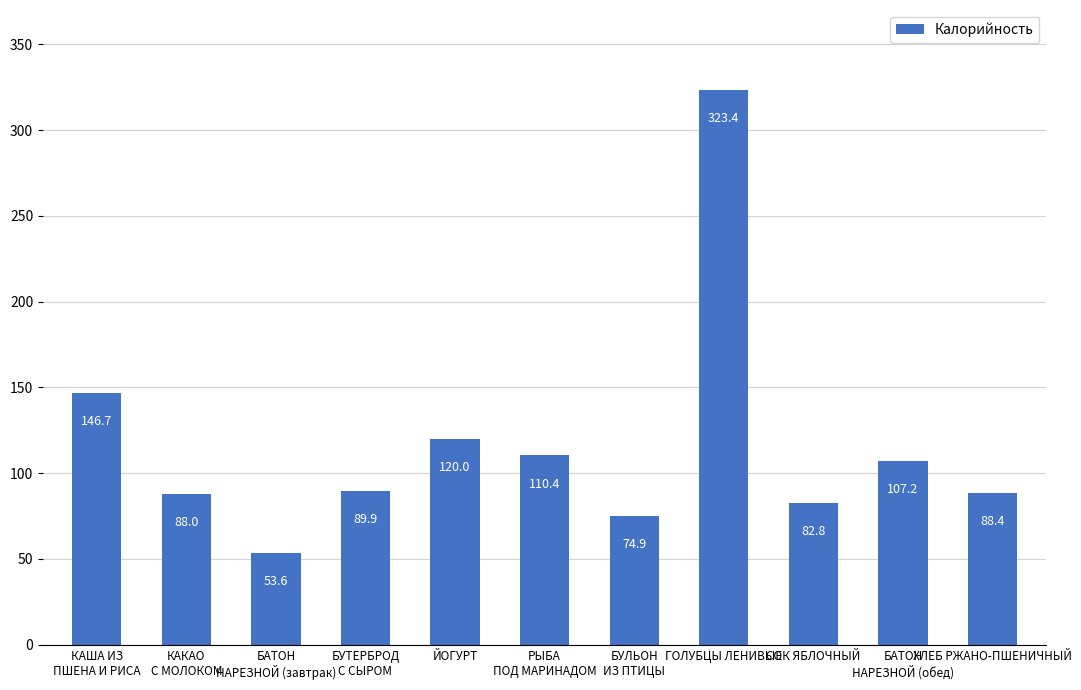

How many data points does each series have?

11